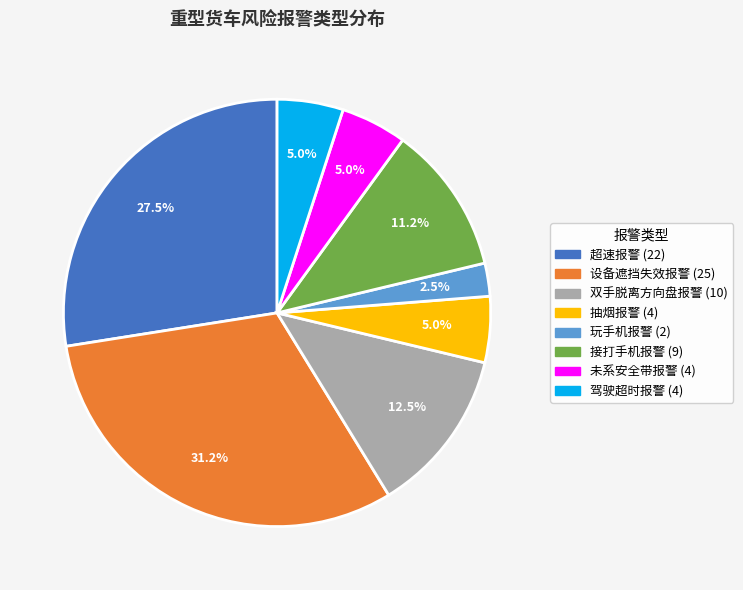

What portion of the pie excludes 玩手机报警?

97.5%